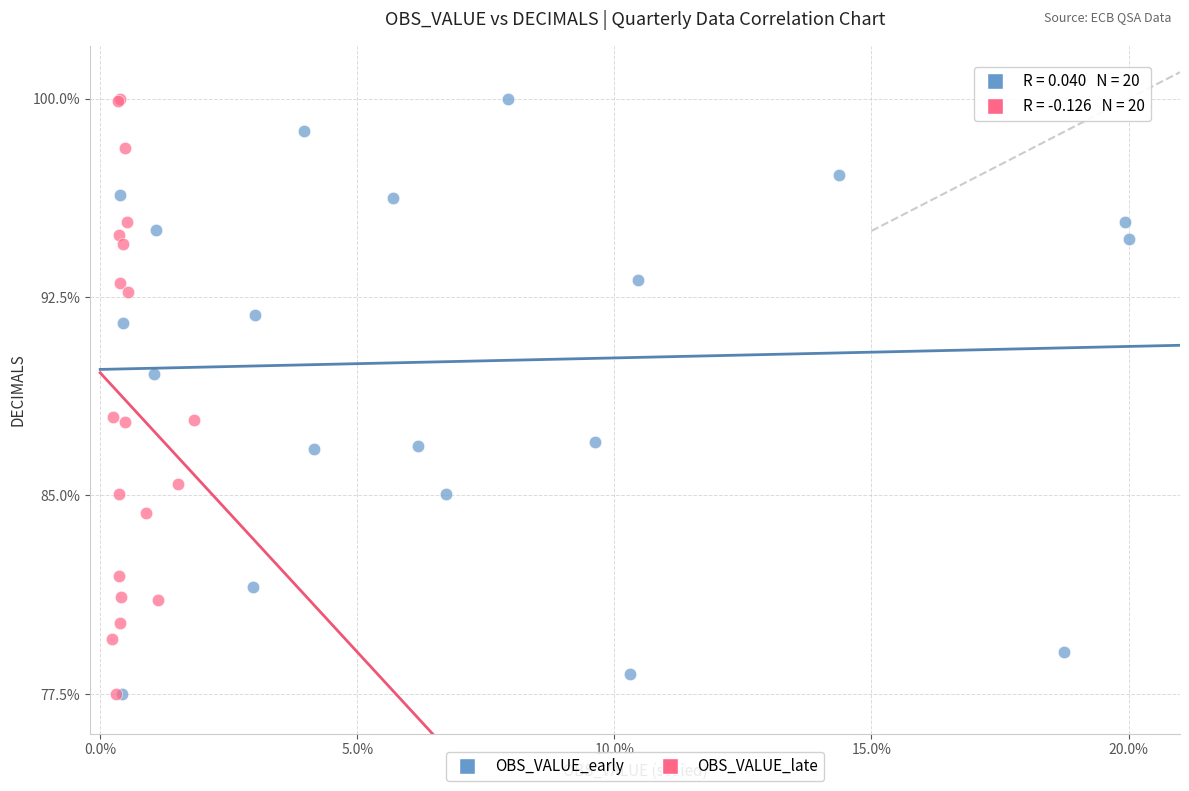

What are all the series names shown in the legend?

OBS_VALUE_early, OBS_VALUE_late